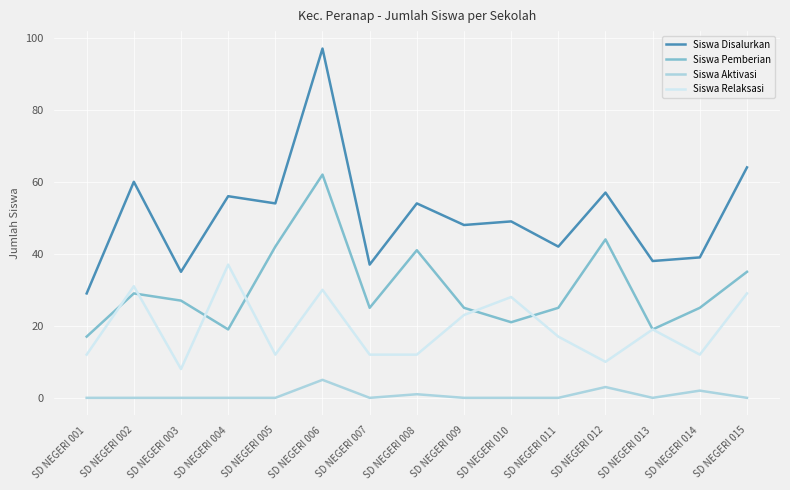

Where does the Siswa Pemberian series first go above 25?

SD NEGERI 002